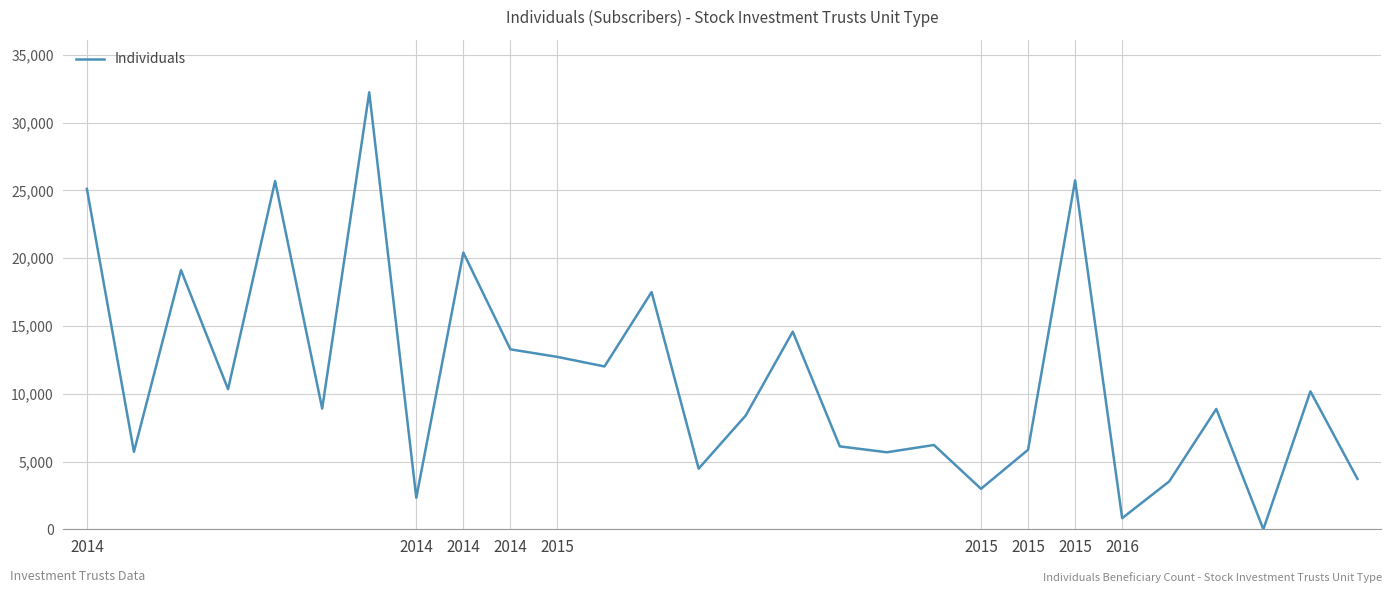

What is the maximum value shown in the chart?

32238